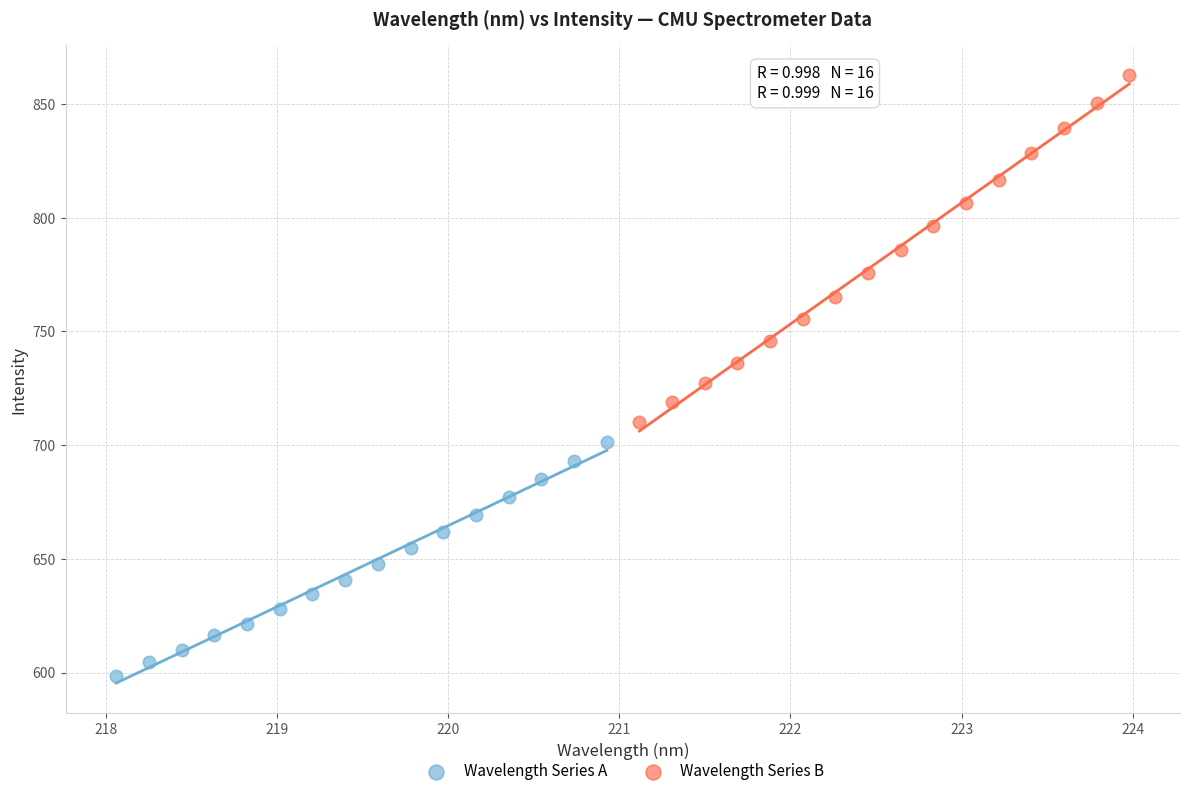

Which series has the widest spread of Y values?

Wavelength Series B